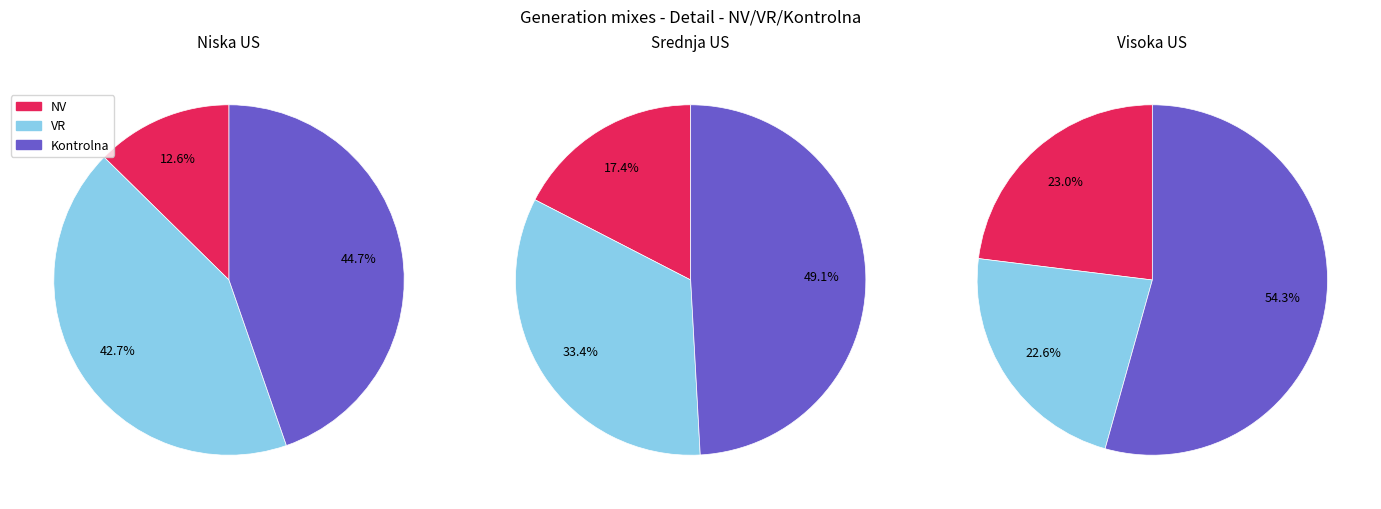

To the nearest percent, what is the average slice percentage?

33%